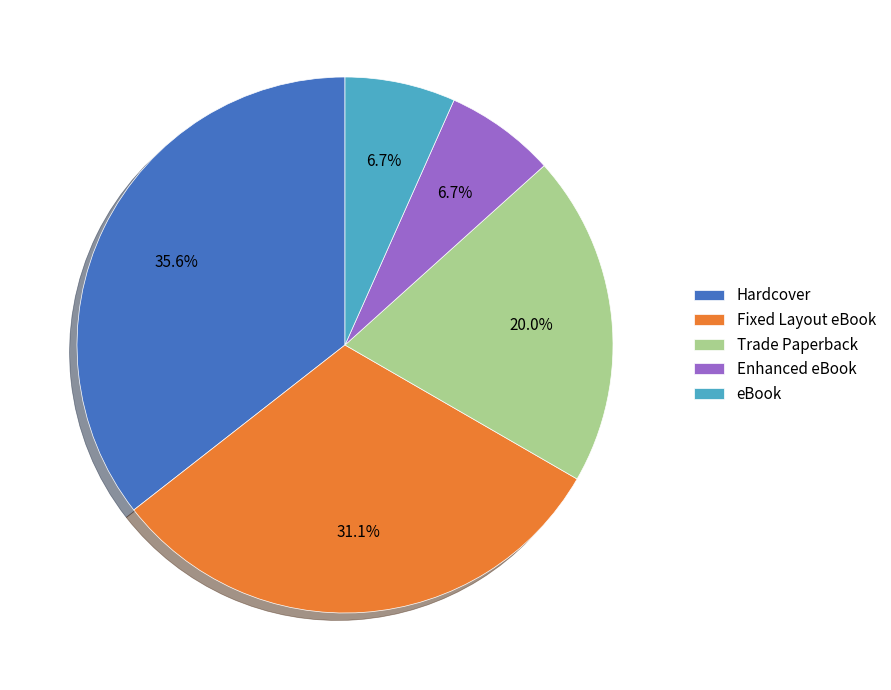

To the nearest percent, what is the difference between the Hardcover and Trade Paperback slice percentages?

16%